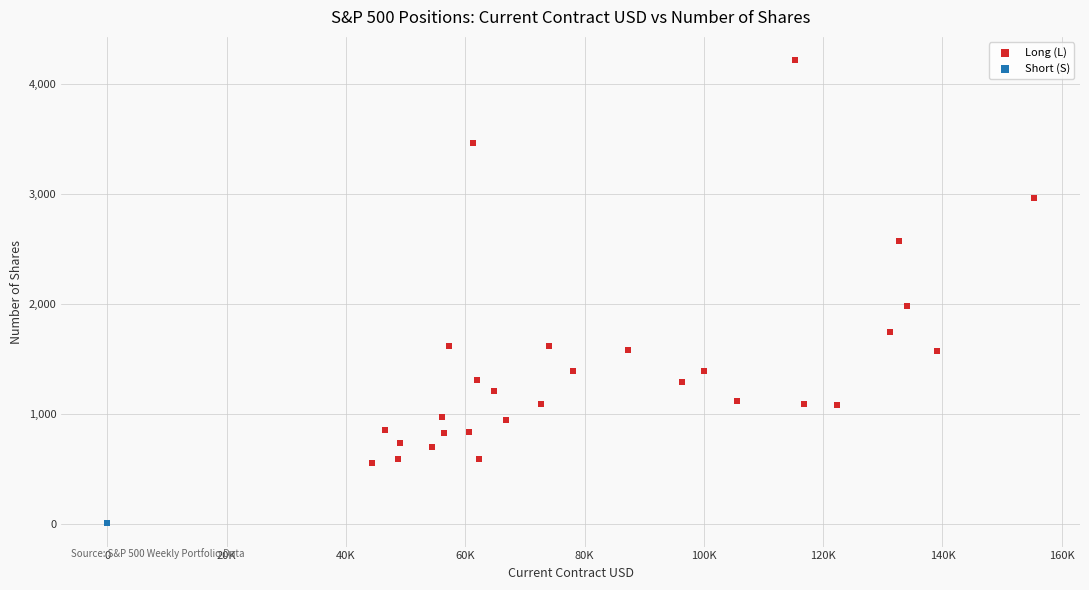

What are all the series names shown in the legend?

Long (L), Short (S)